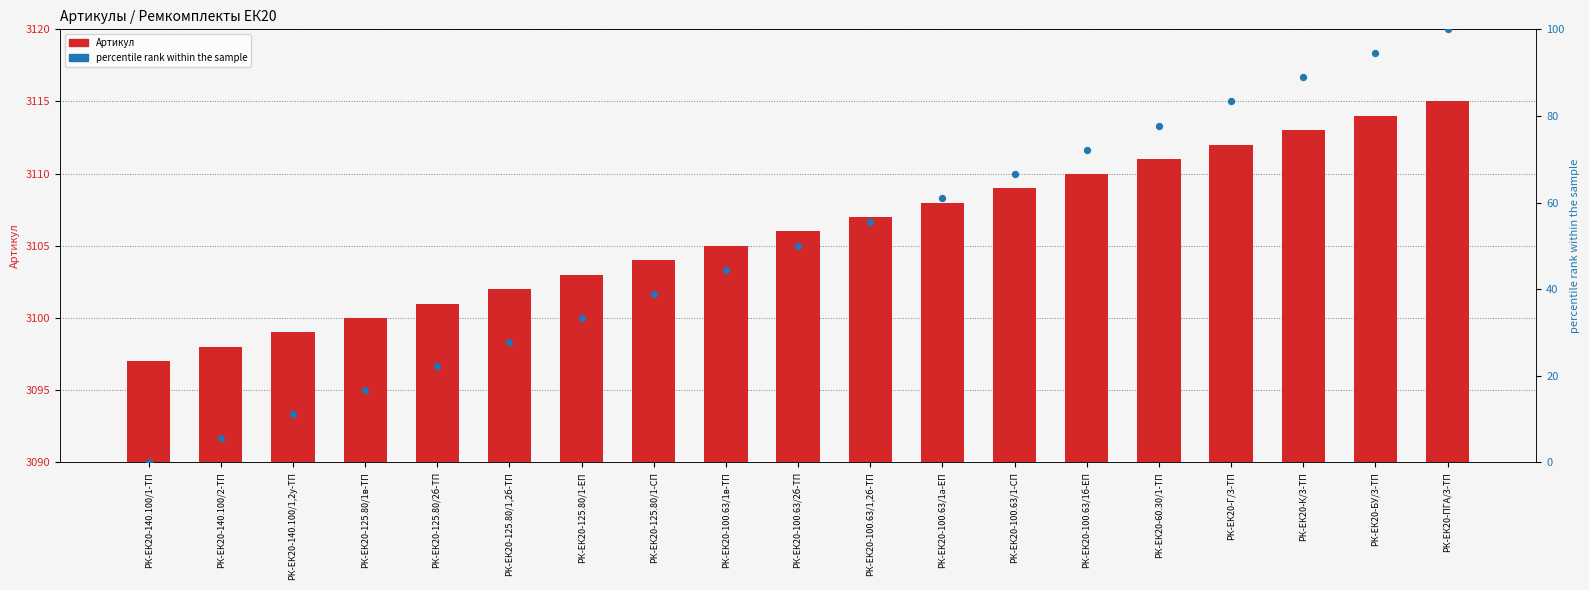

What are all the series names shown in the legend?

Артикул, percentile rank within the sample